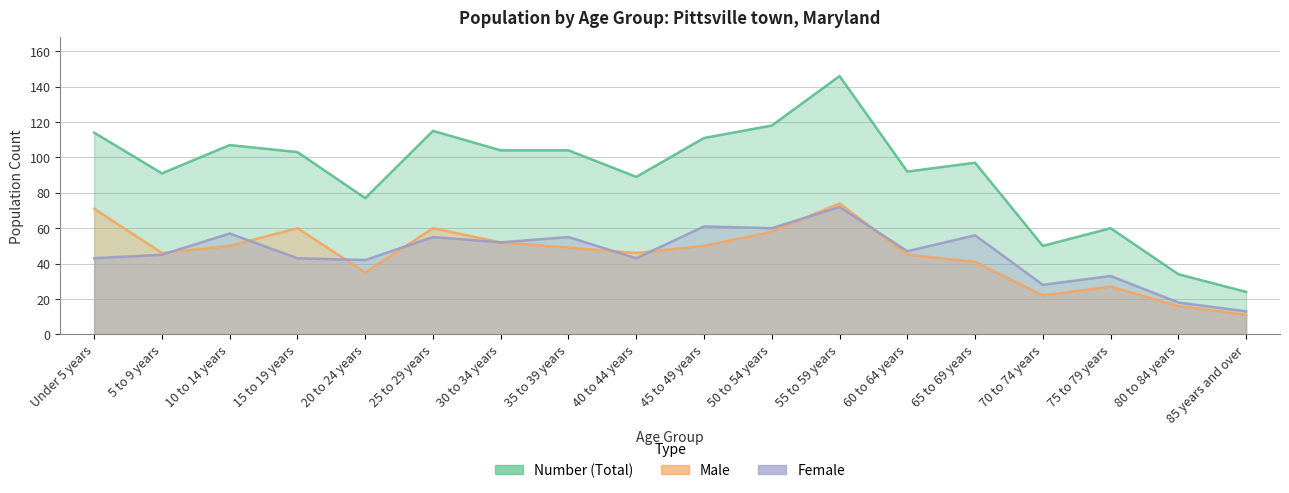

How many data points does each series have?

18